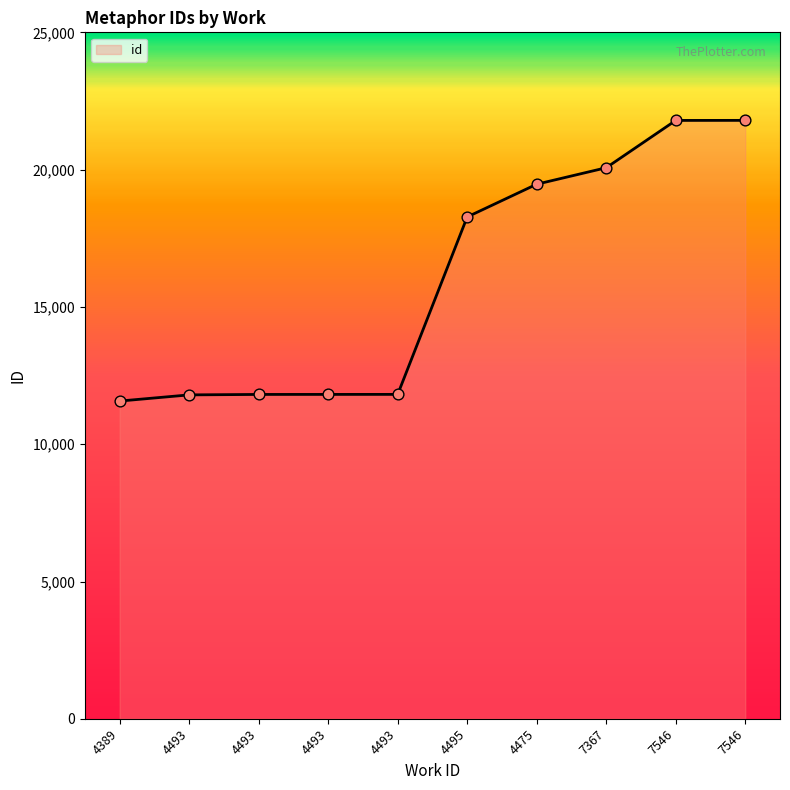

What is the change in value from 4389 to 7367?

+8497